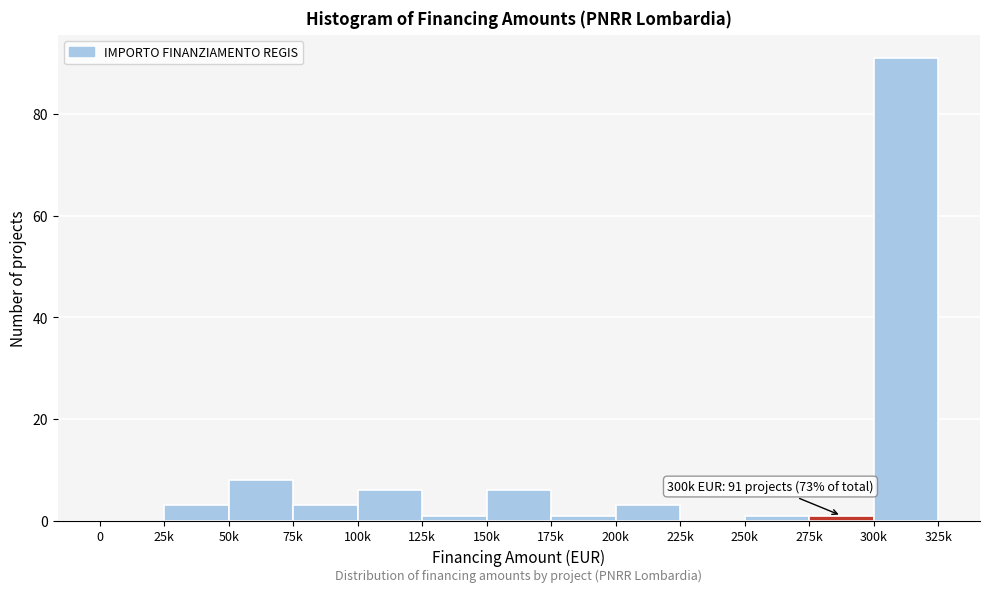

Reading left to right, what are all the values shown in this chart?

0=0	25k=3	50k=8	75k=3	100k=6	125k=1	150k=6	175k=1	200k=3	225k=0	250k=1	275k=1	300k=91